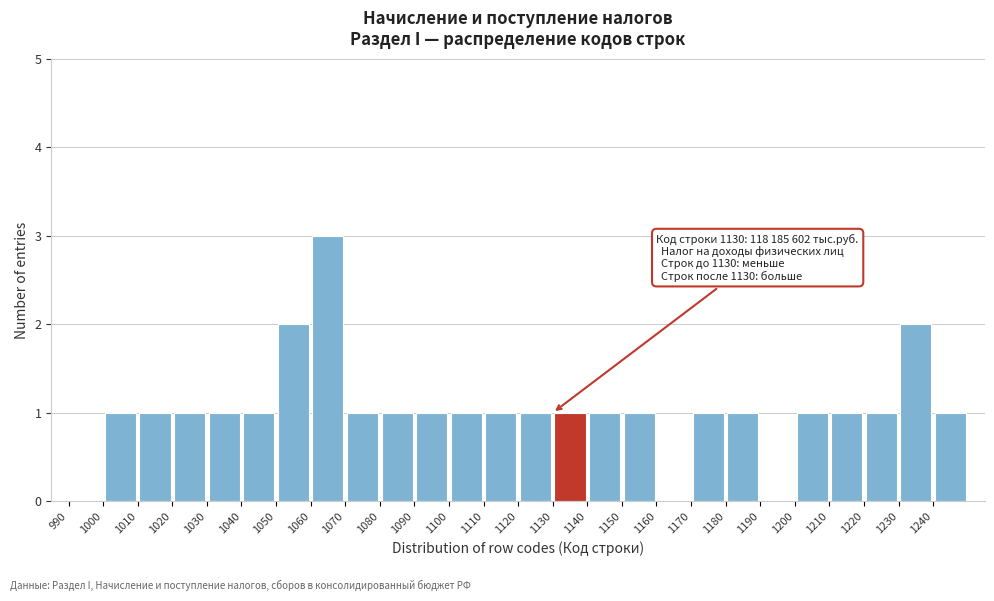

Which range on the x-axis has the tallest bar?

1060 to 1070